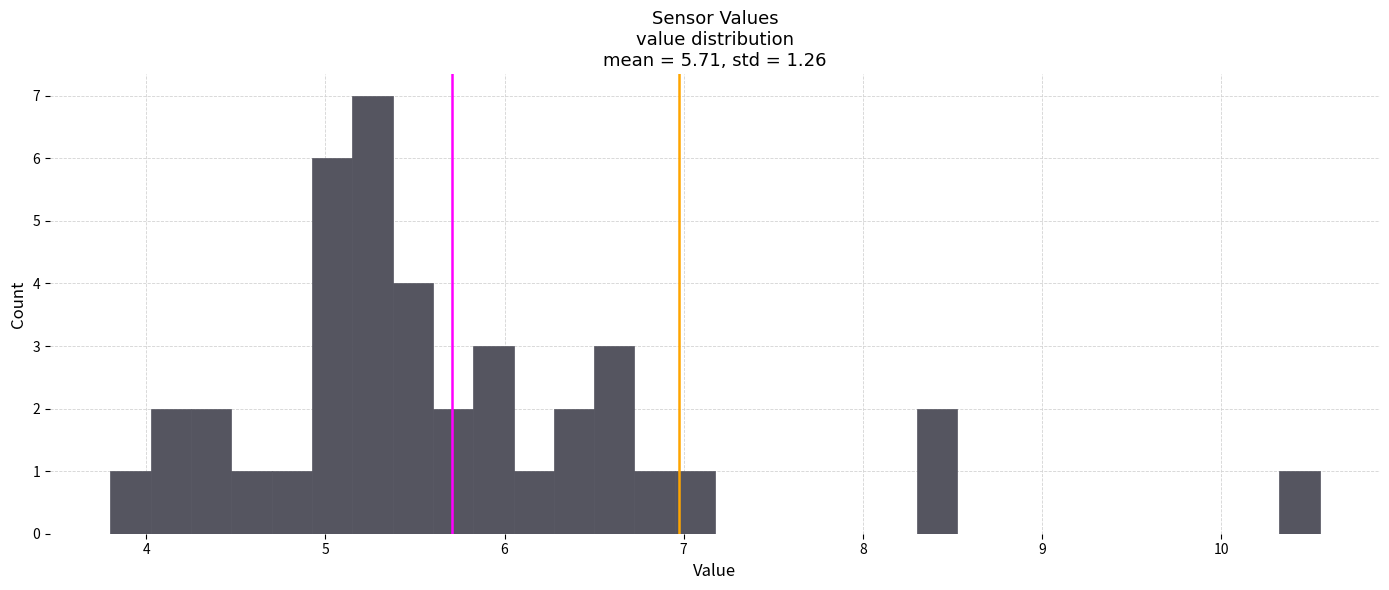

Around what value on the x-axis is the tallest bar? Give the approximate position of its centre, as read against the axis.

5.3